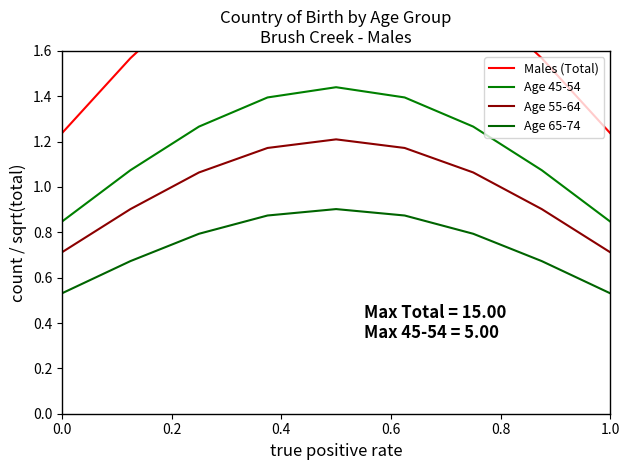

The Age 55-64 series shows 0.7 at 0.0. True or false?

True